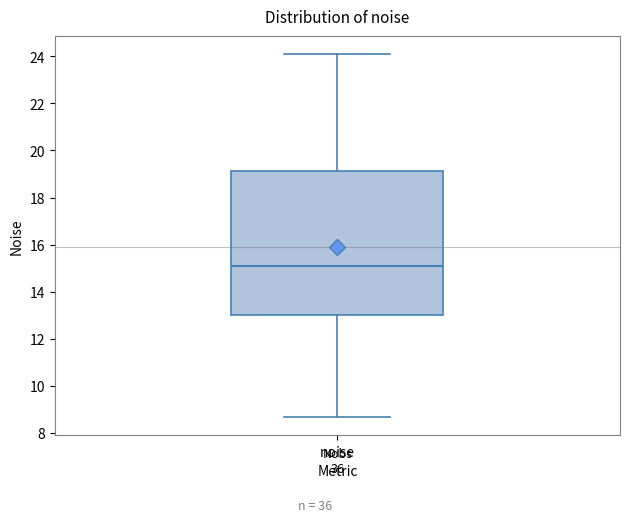

Read this box plot against the y-axis: the position of the median line, the range covered by the box, and the ends of both whiskers. The values are not printed on the chart, so give them approximately, as read against the axis.

median 15.2, box 13.0 to 19.2, whiskers 8.6 to 24.0